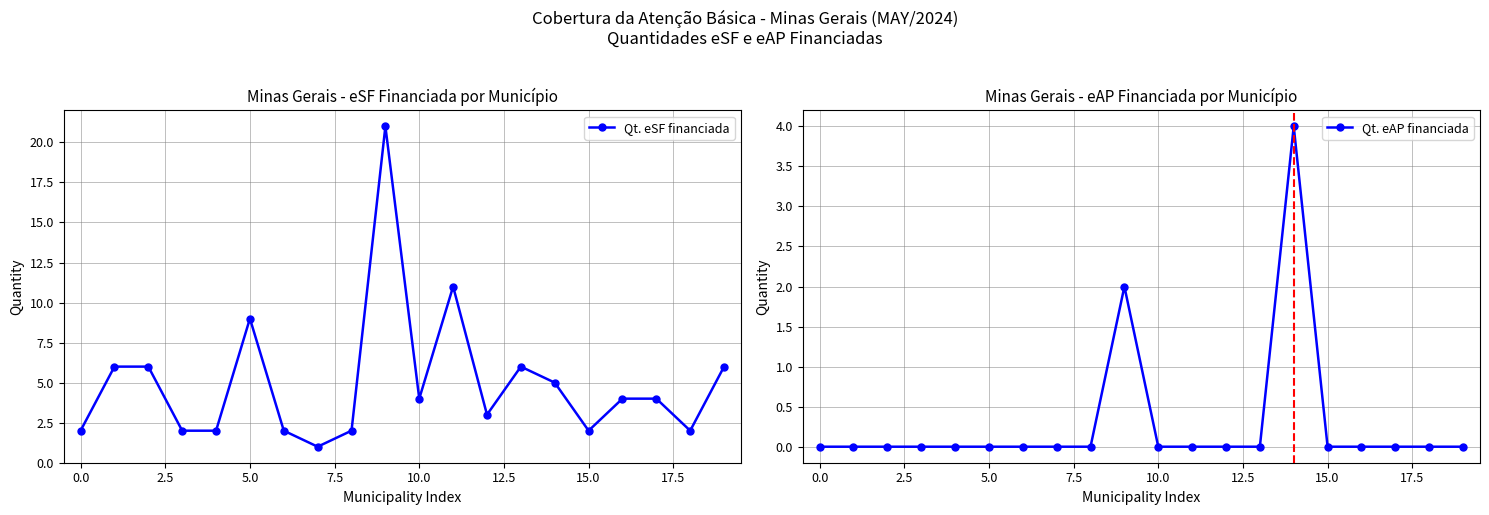

The Qt. eSF financiada series shows 2 at 0.0. True or false?

True